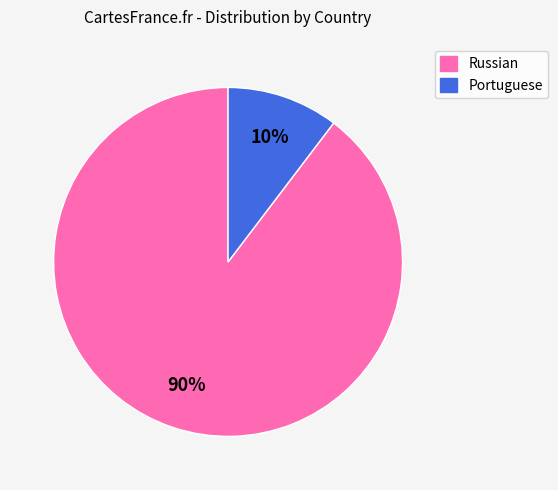

What percentage is the Russian slice, to the nearest percent?

90%